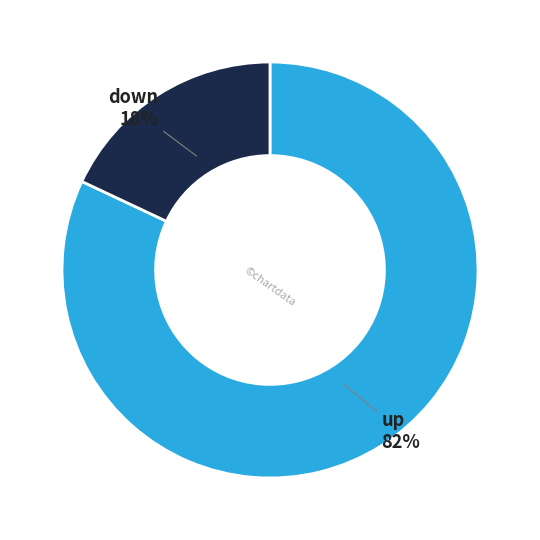

Is there a majority slice in this chart?

Yes